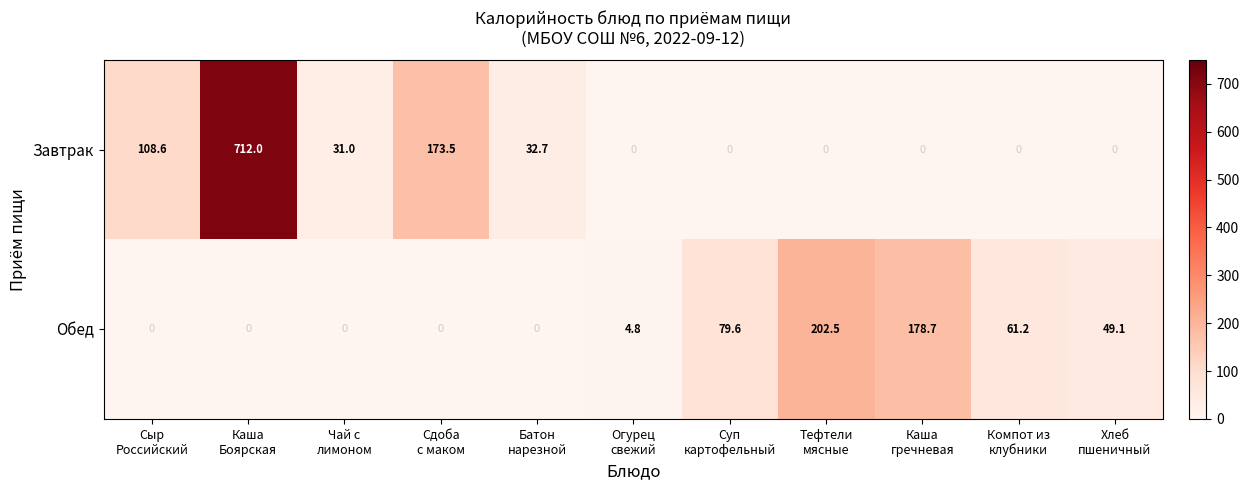

How many series are shown in this chart?

2